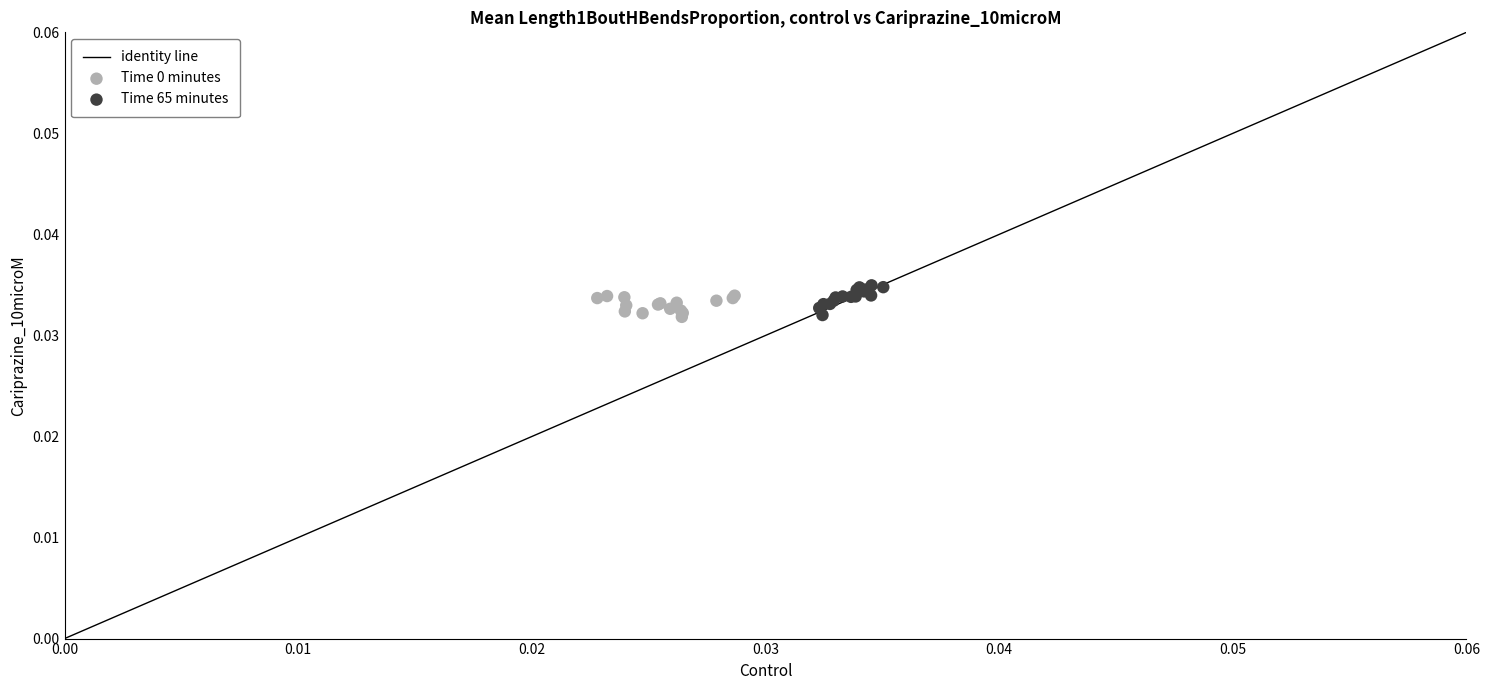

Which series contains the highest Y value?

Time 65 minutes